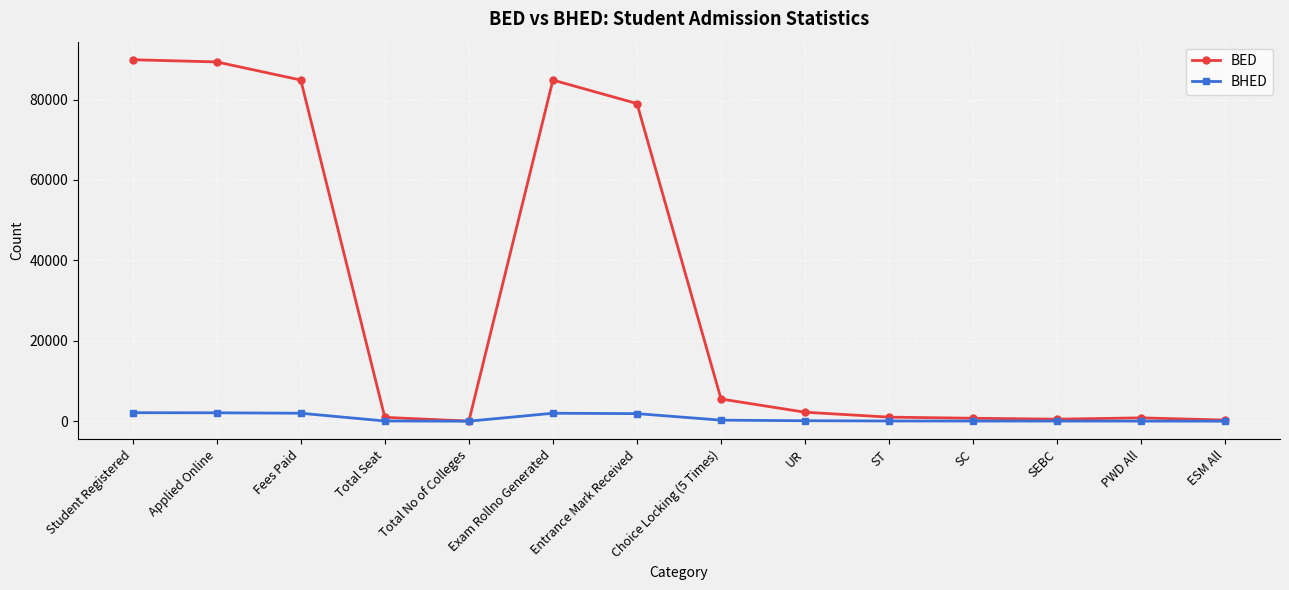

How many lines are shown in the chart?

2